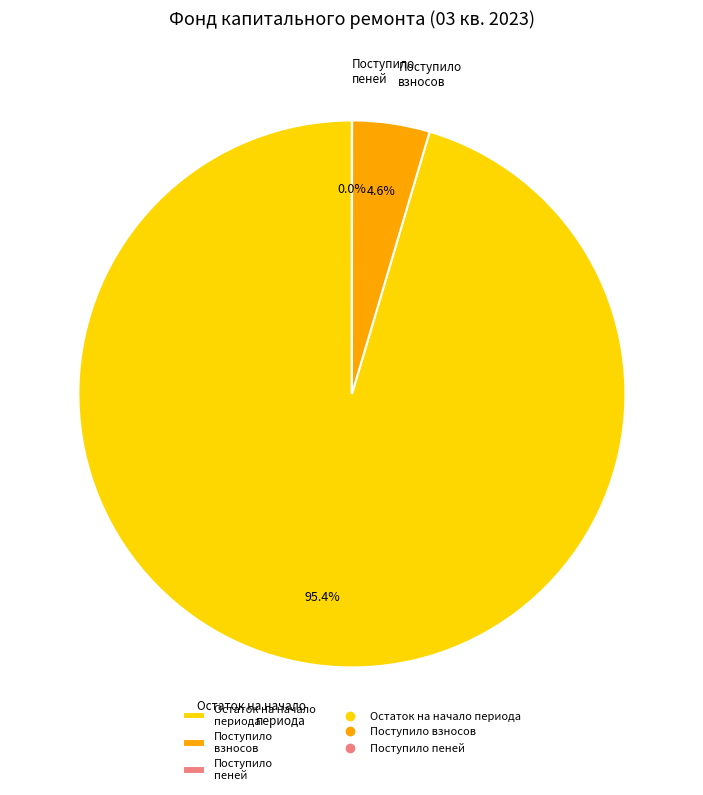

What is the largest slice in the pie chart?

Остаток на начало периода